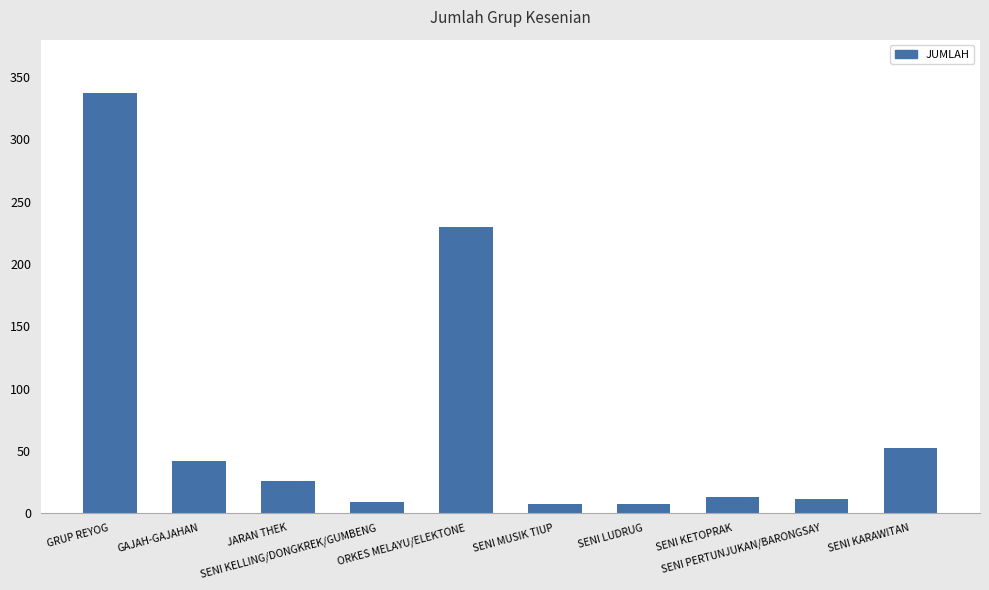

Reading left to right, transcribe all the data shown in this chart.

337	42	26	9	230	7	7	13	11	52